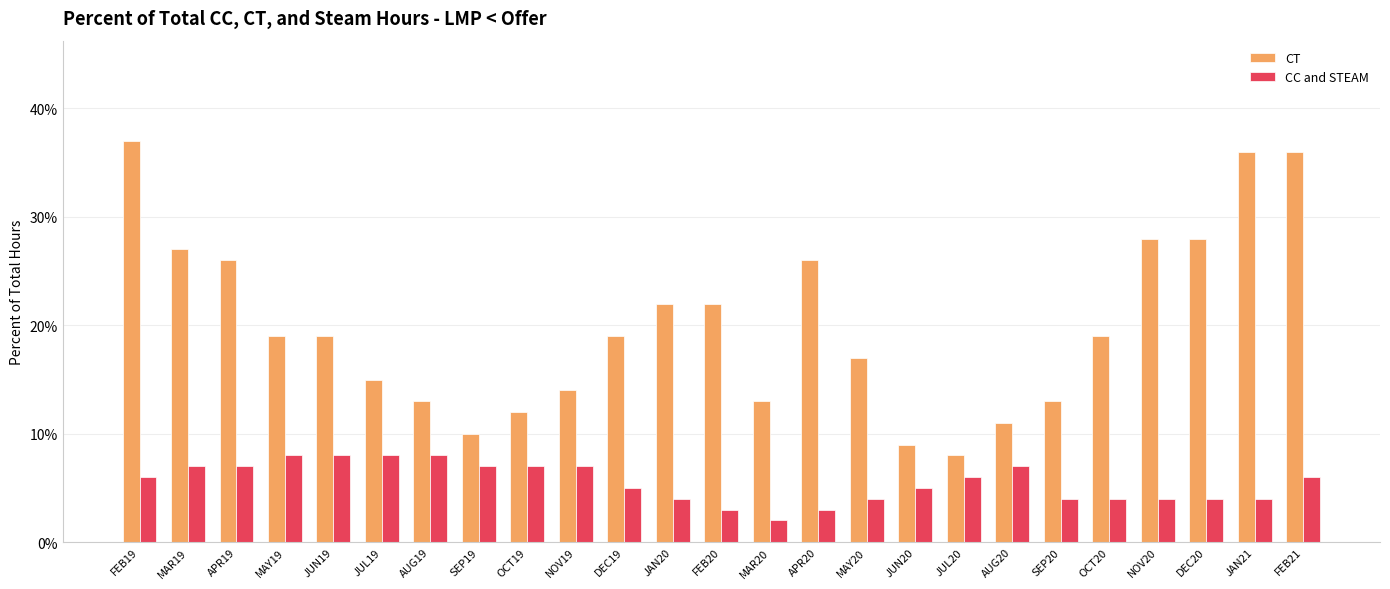

Are the bars grouped side by side (vs. stacked)?

Yes